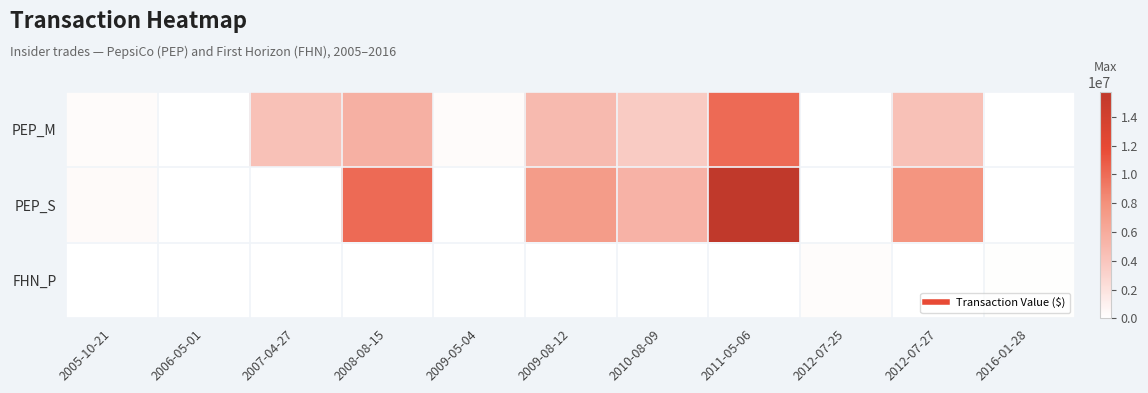

Which label corresponds to the largest value in the chart?

2011-05-06